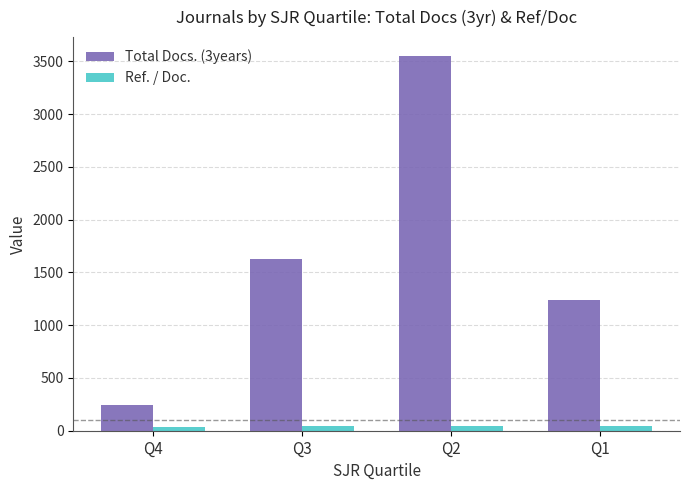

What is the sum of the Total Docs. (3years) values at Q1 and Q4?

1479